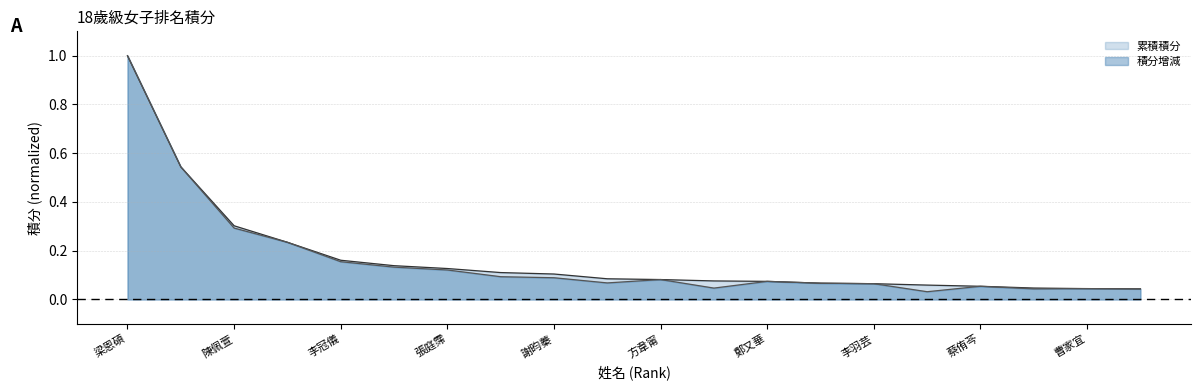

True or false: 積分增減 and 累積積分 intersect in this chart.

False